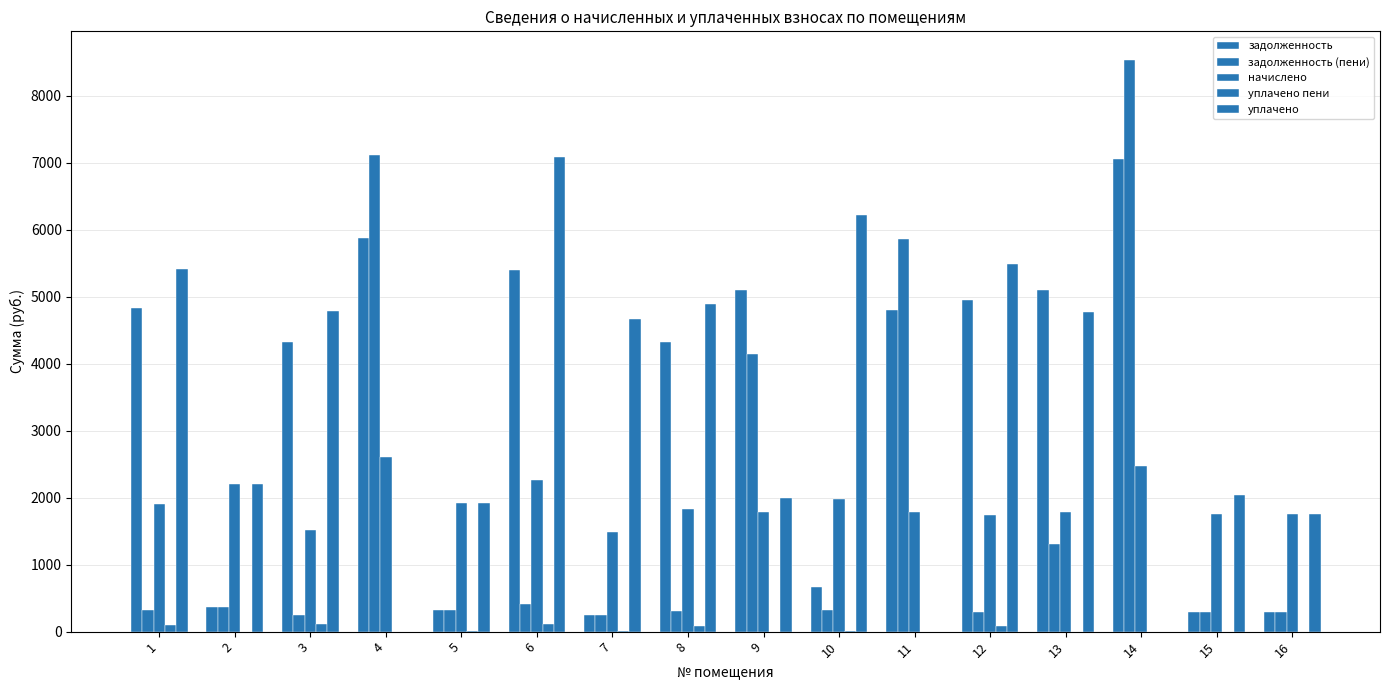

How many distinct data groups are displayed?

5